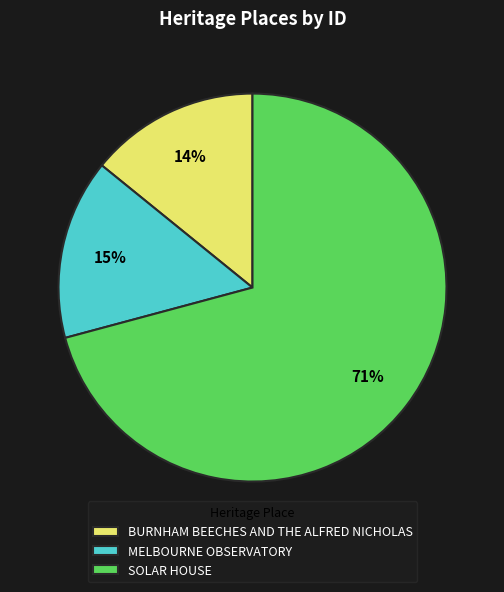

Rank the categories by value from lowest to highest.

BURNHAM BEECHES AND THE ALFRED NICHOLAS, MELBOURNE OBSERVATORY, SOLAR HOUSE